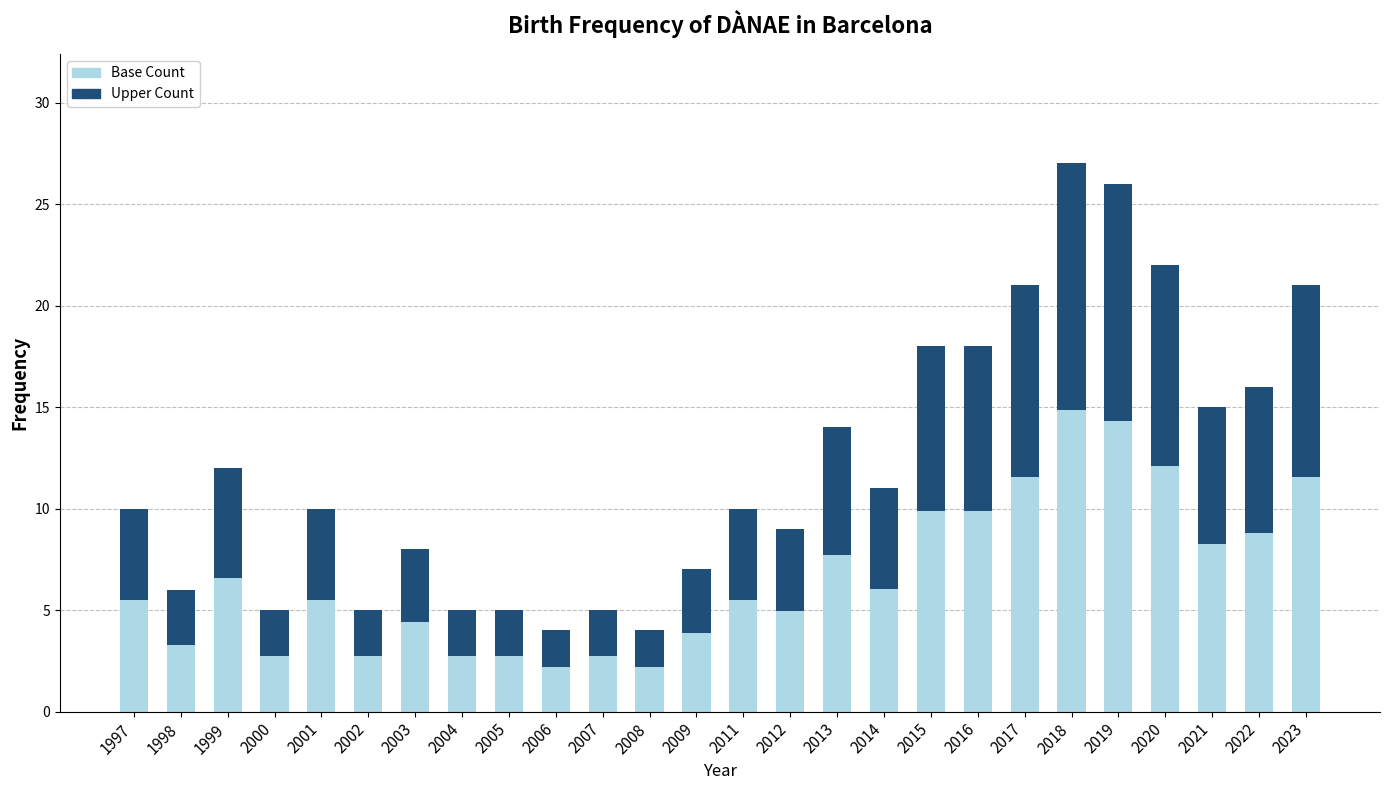

What is the total value across all series at 2023?

21.0